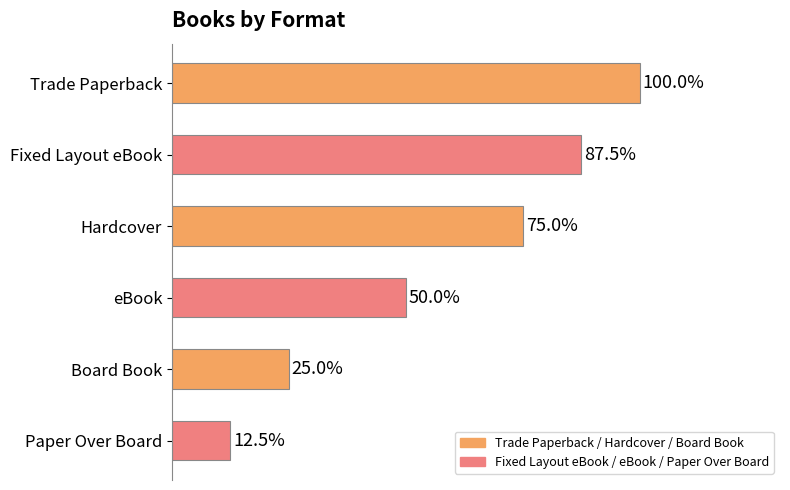

Are the bars horizontal?

Yes